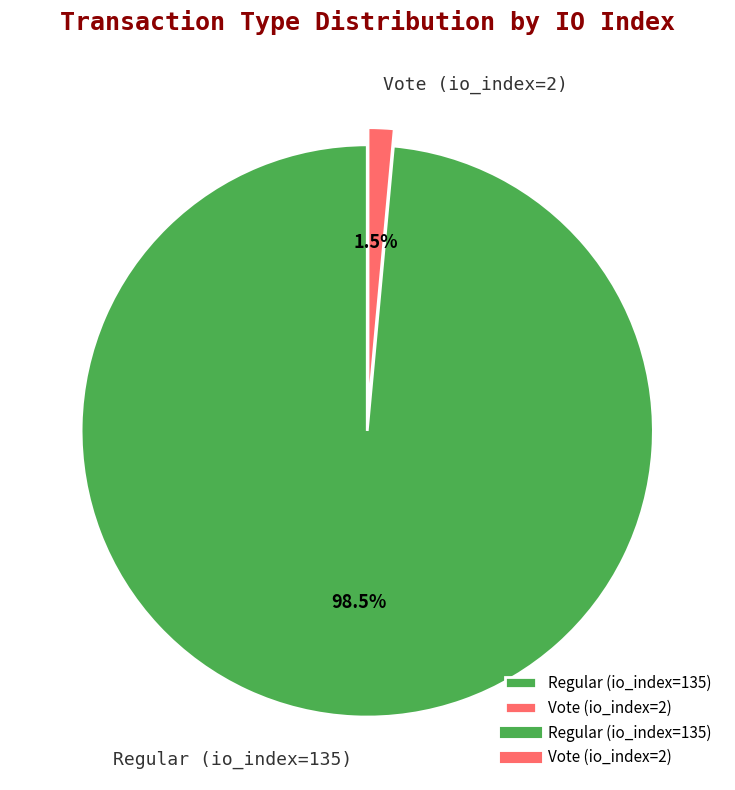

To the nearest percent, what is the average slice percentage?

50%